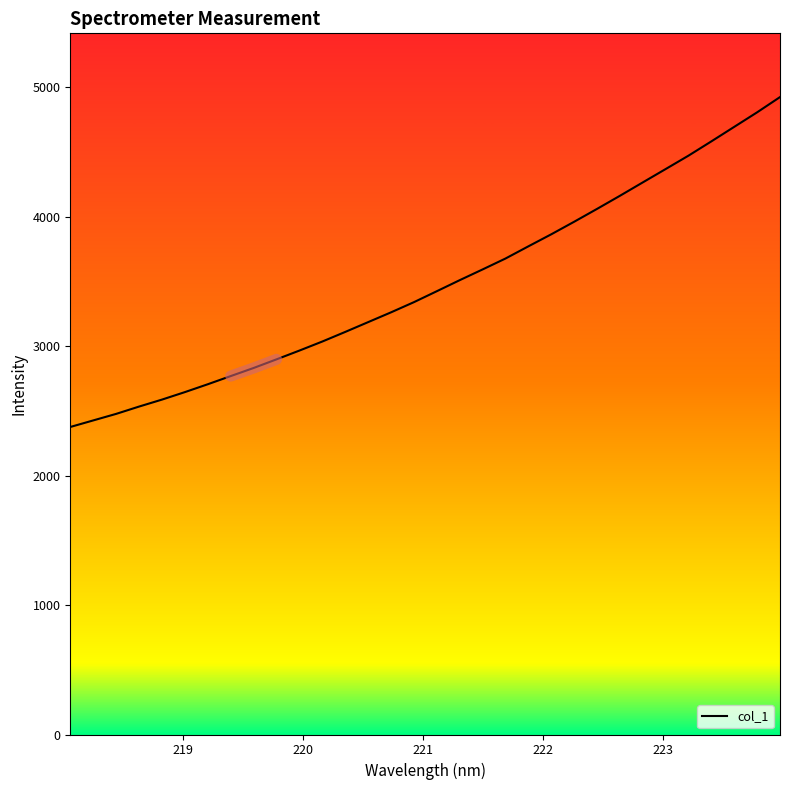

Count the number of data series in this chart.

1